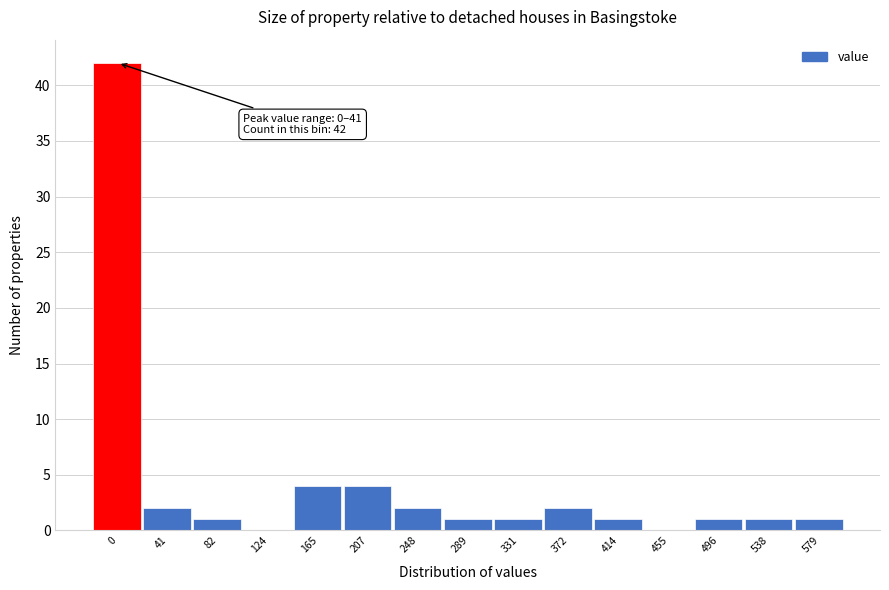

Reading left to right, what are all the values shown in this chart?

0=42	41=2	82=1	124=0	165=4	207=4	248=2	289=1	331=1	372=2	414=1	455=0	496=1	538=1	579=1